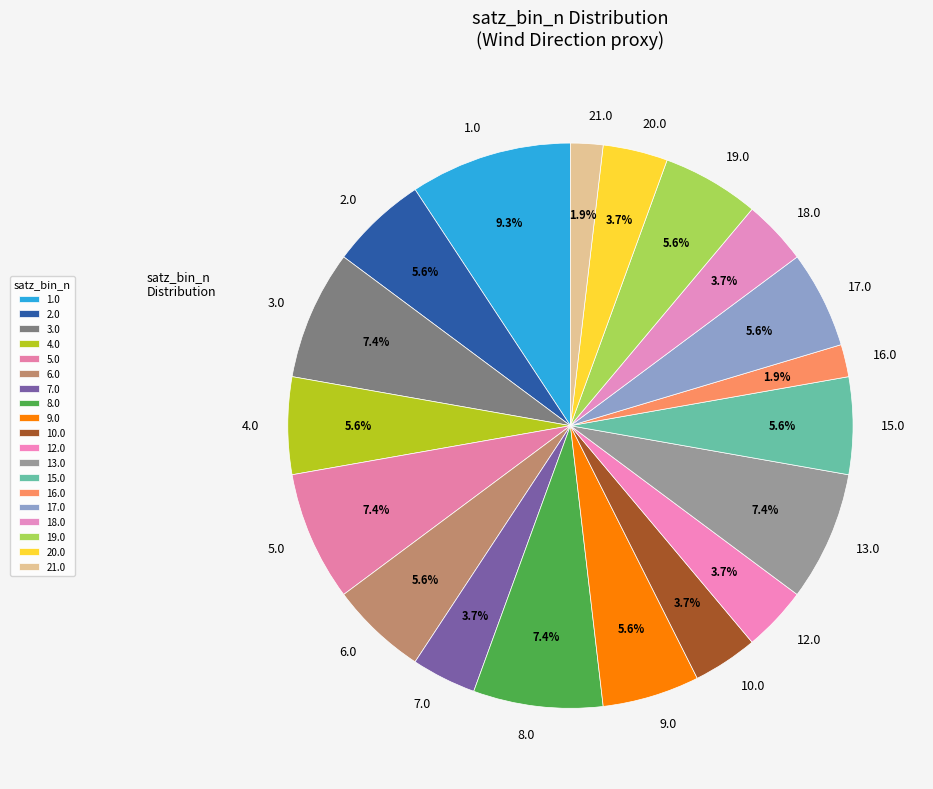

What is the ratio of the value at 10.0 to the value at 17.0?

0.7